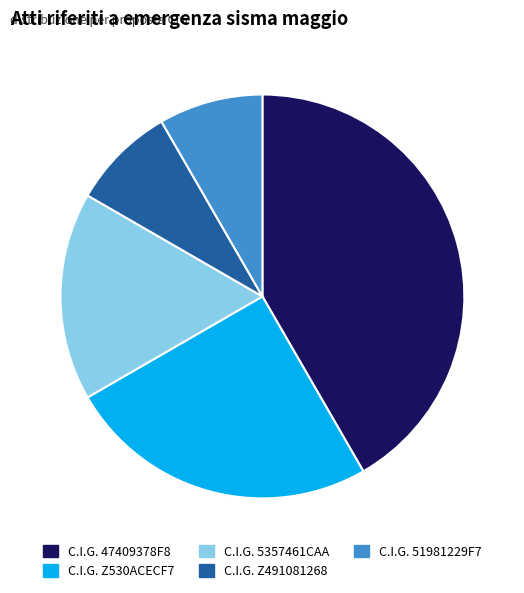

Is there a majority slice in this chart?

No